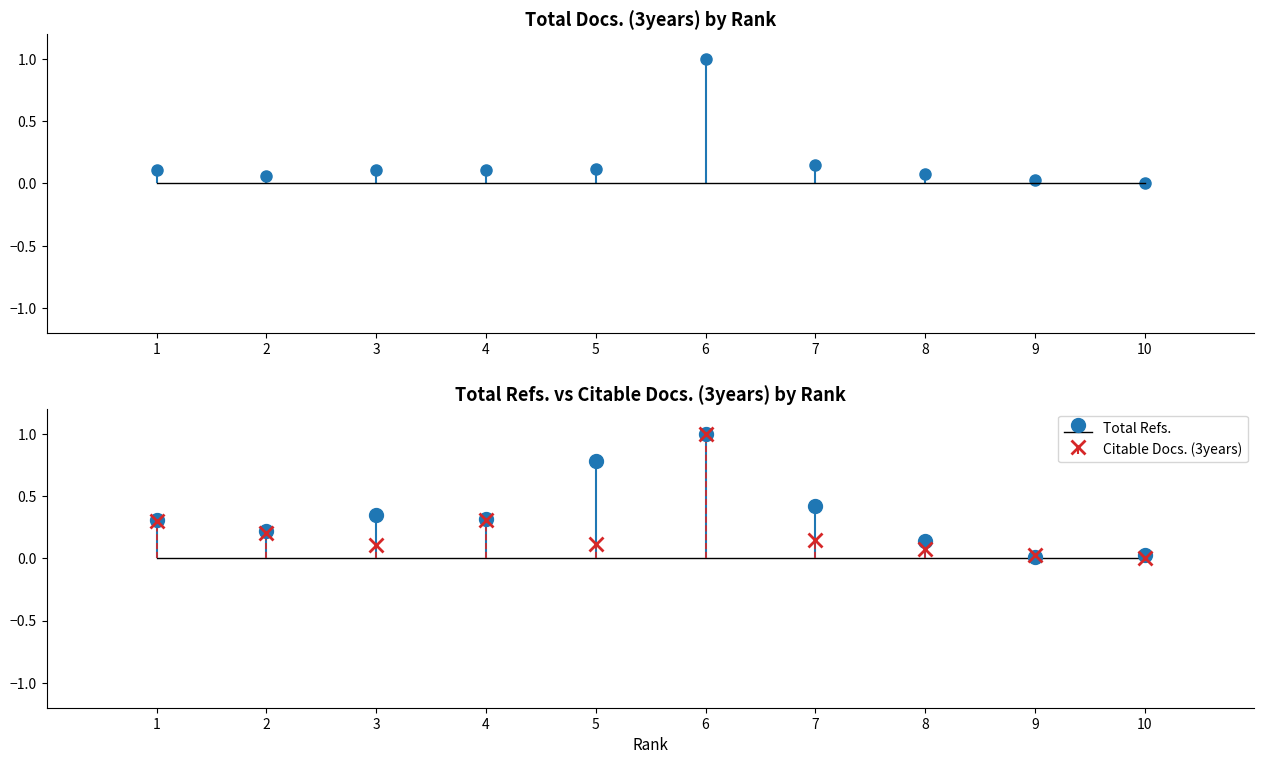

True or false: Citable Docs. (3years) and Total Docs. (3years) intersect in this chart.

False